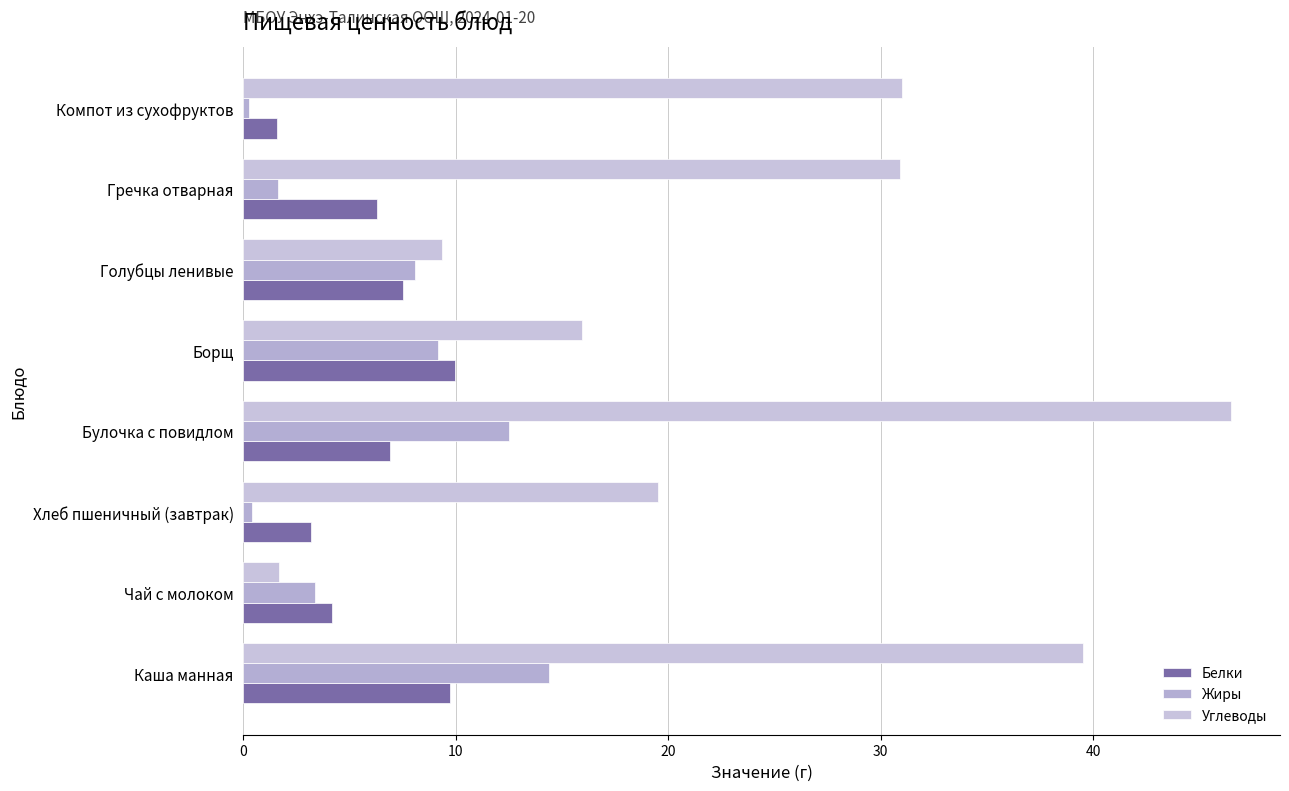

What is the value of the Жиры bar at the 4th from the left?

12.5